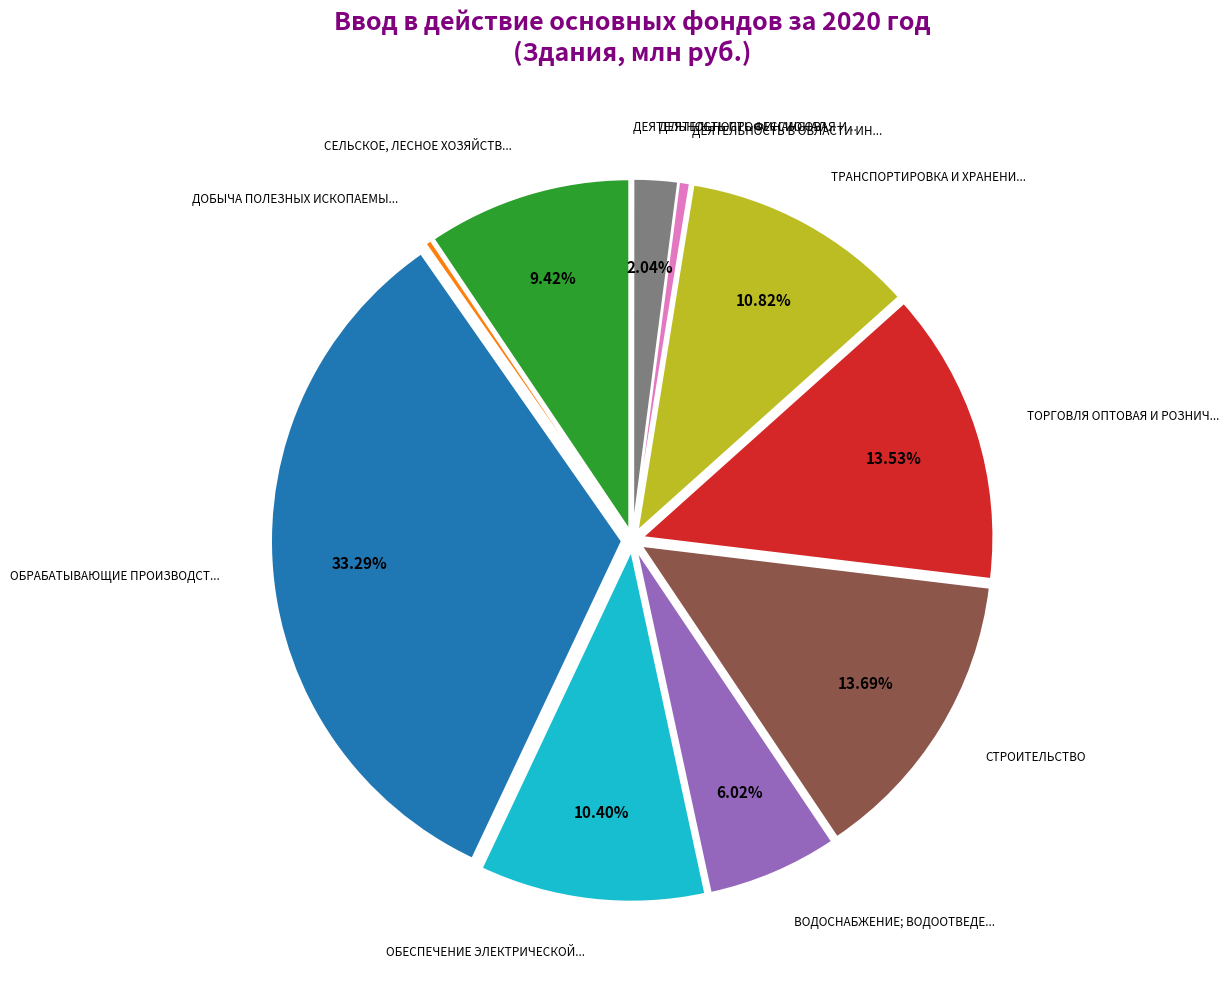

Does any single category account for the majority?

No